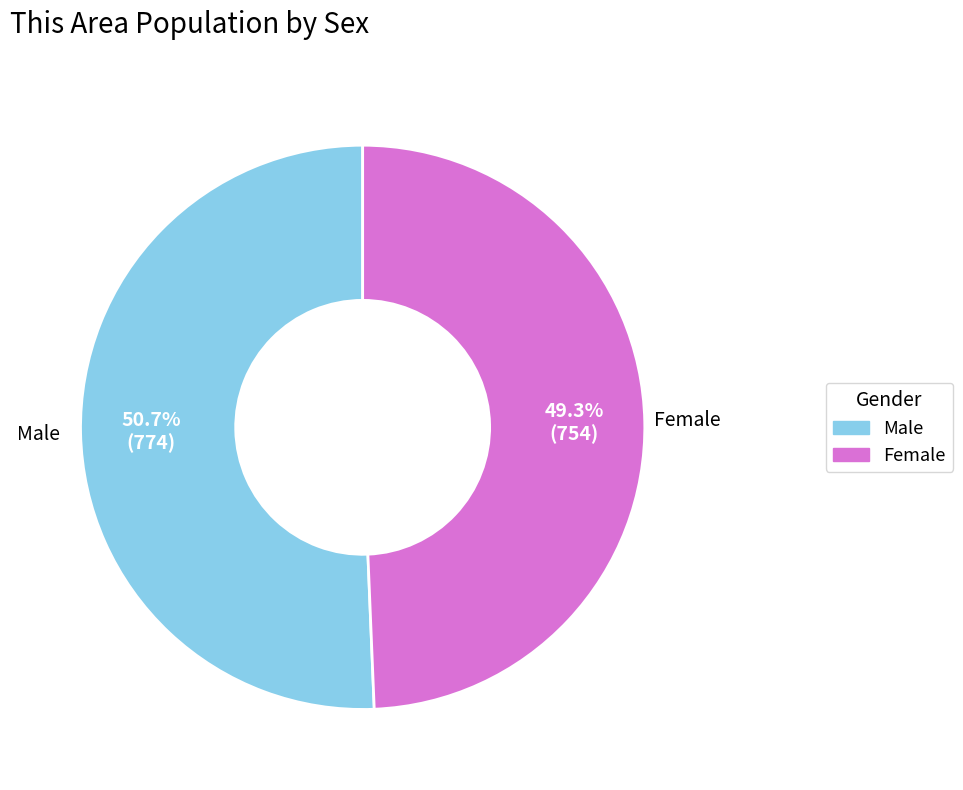

Is there a majority slice in this chart?

Yes